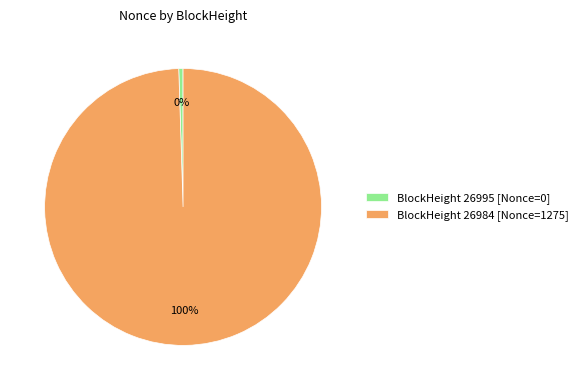

Is it true that BlockHeight 26984 [Nonce=1275] is 100% of the pie?

True